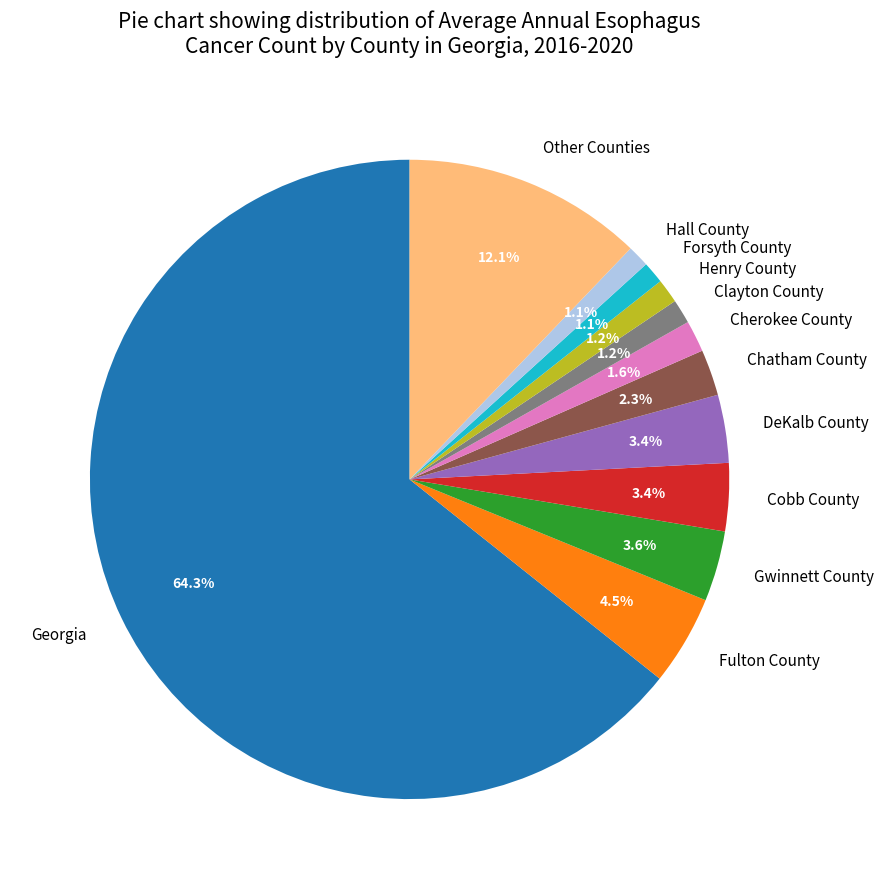

What is the majority slice?

Georgia